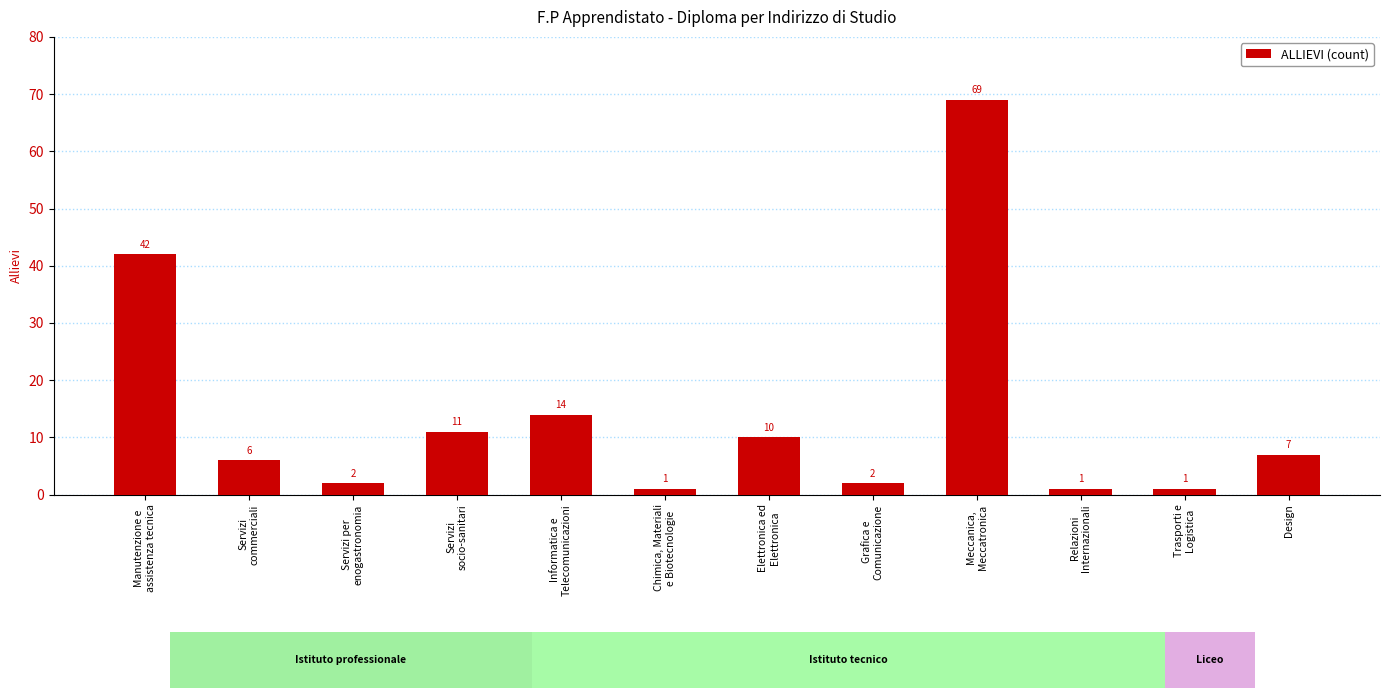

Is it true that the value at Servizi per
enogastronomia is 2?

True